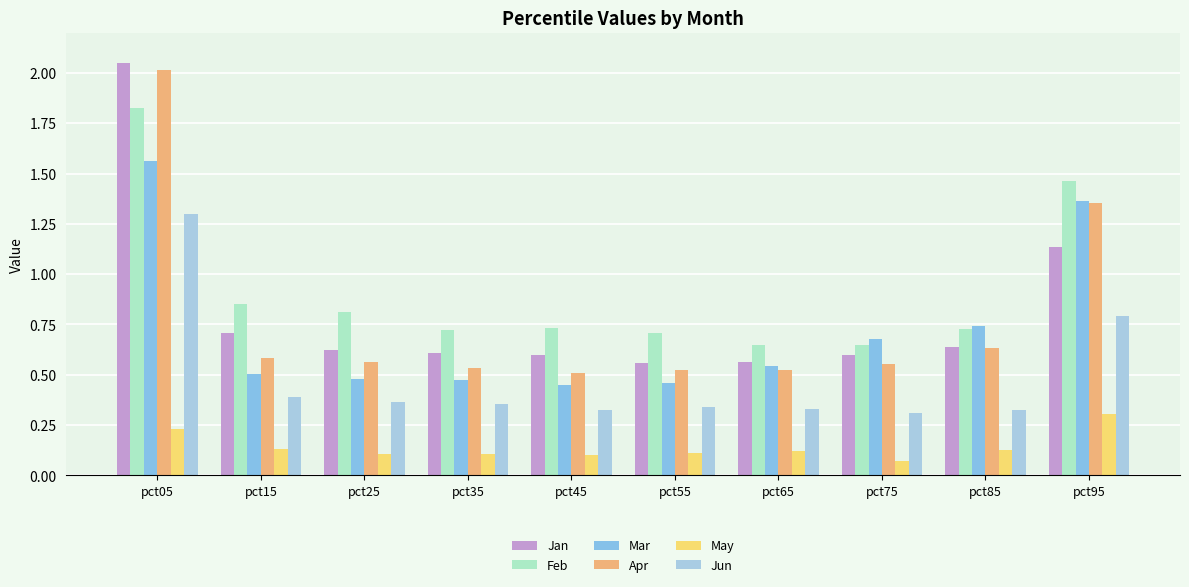

Between pct05 and pct75, which series saw the biggest shift?

Apr